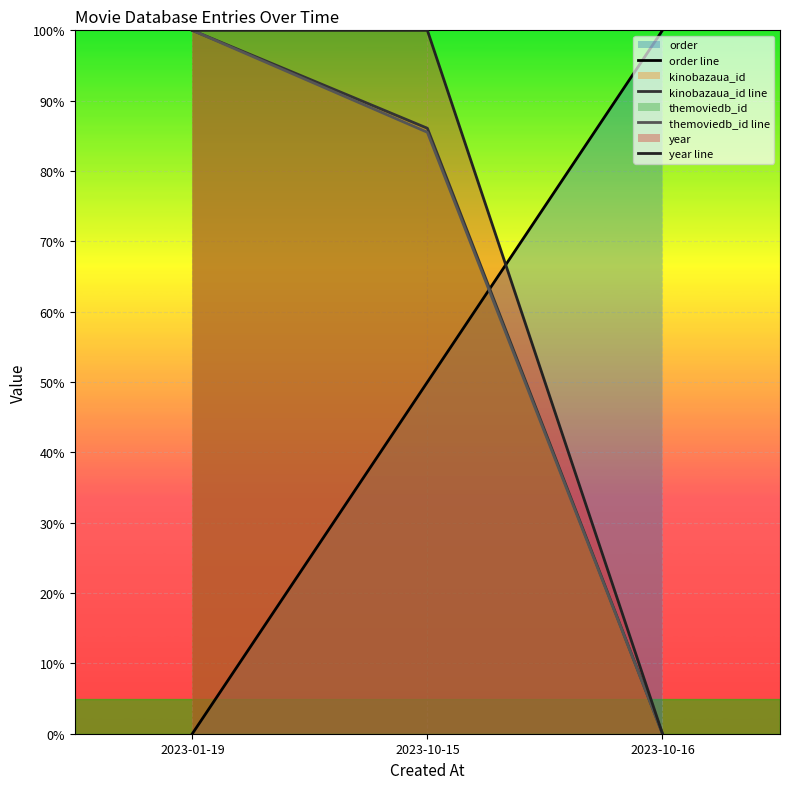

Rank the series at 2023-10-16 from highest to lowest value.

order line, kinobazaua_id line, themoviedb_id line, year line